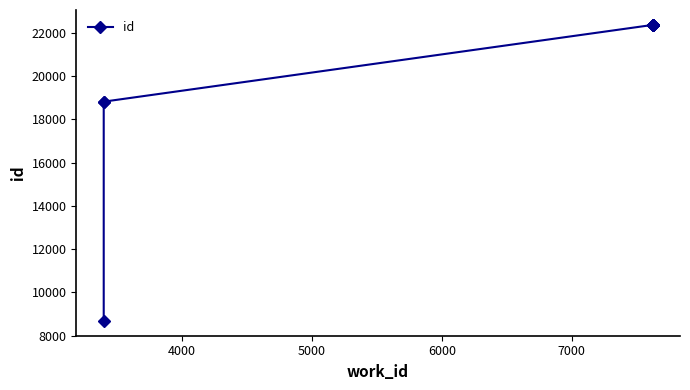

What is the approximate value at 4000?

18810